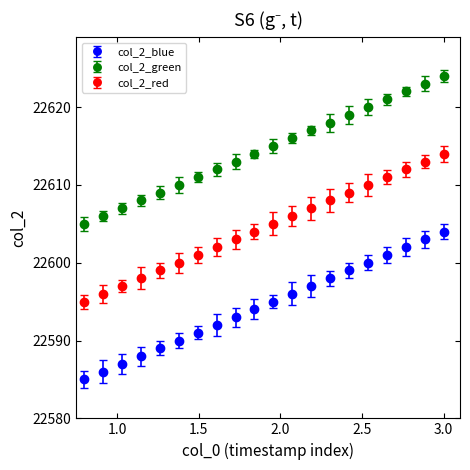

True or false: col_2_green has more than 0 points higher than both neighbors.

False